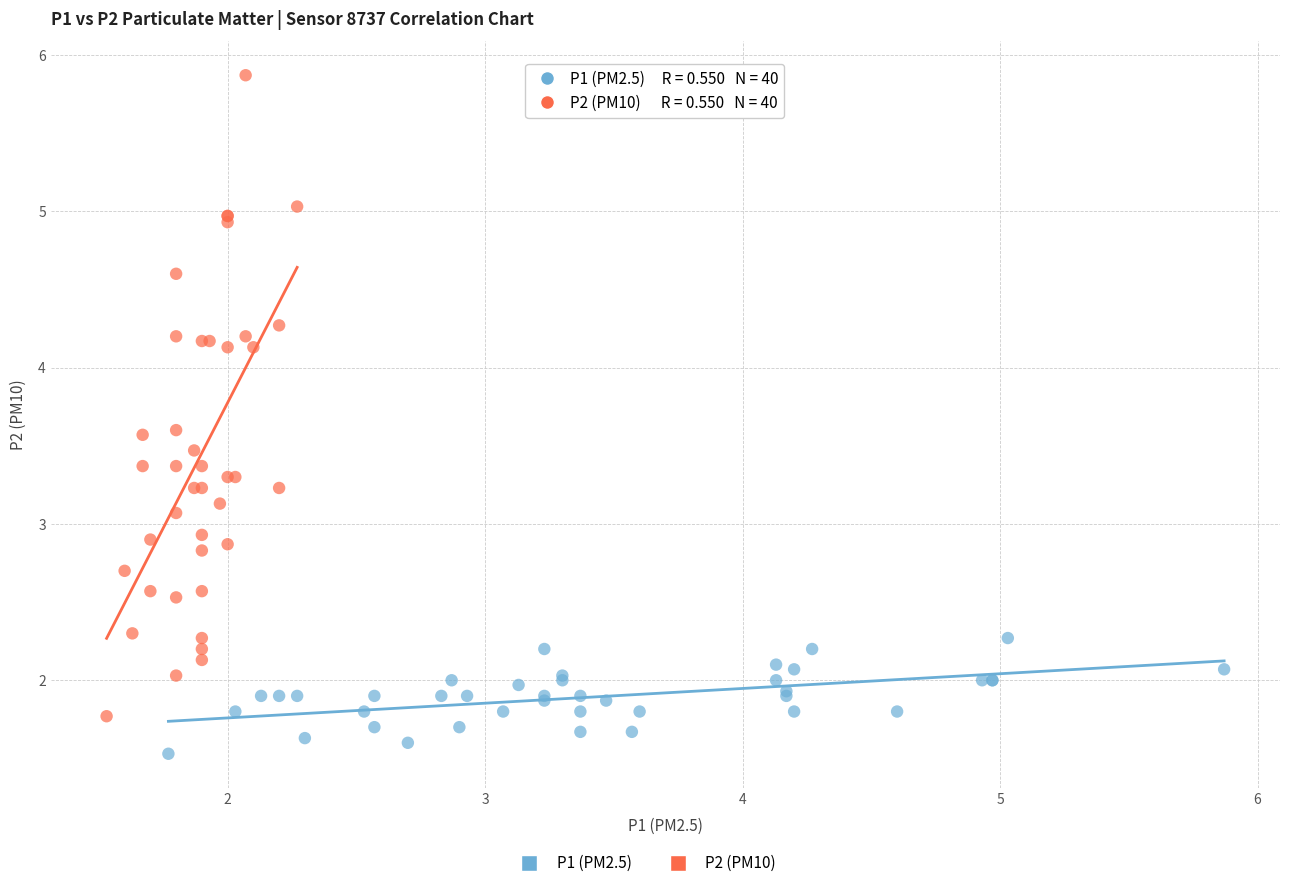

Which series contains the highest Y value?

P2 (PM10)